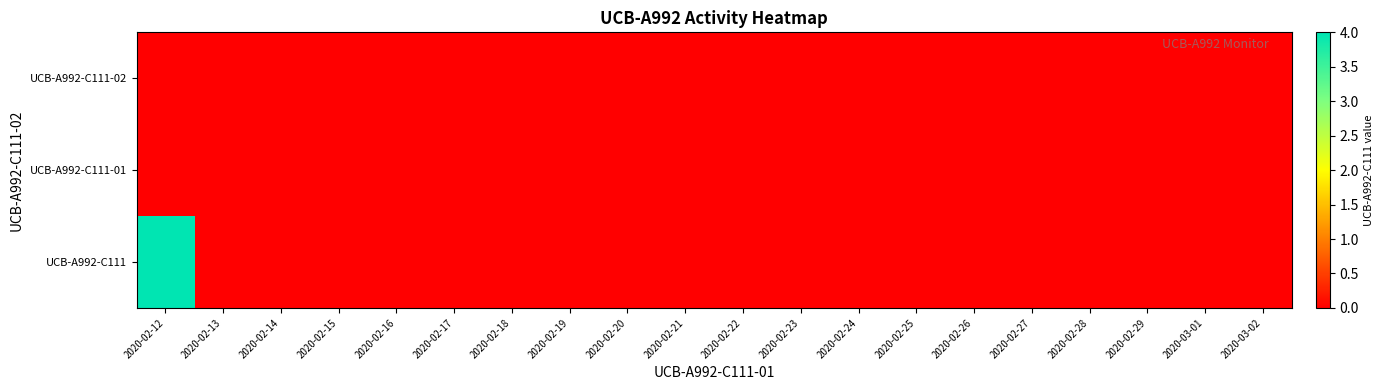

What is the greatest value displayed?

4